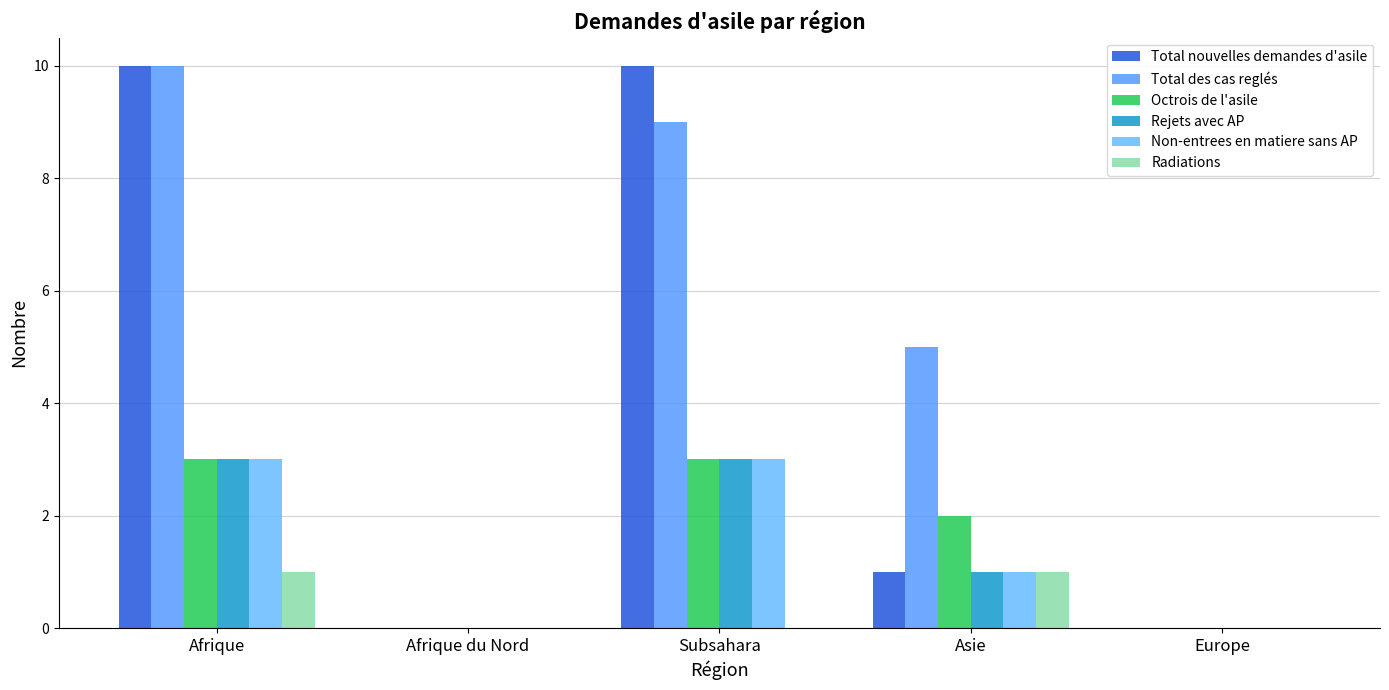

Reading left to right, list all the values displayed in this chart.

Total nouvelles demandes d'asile: 10	0	10	1	0
Total des cas reglés: 10	0	9	5	0
Octrois de l'asile: 3	0	3	2	0
Rejets avec AP: 3	0	3	1	0
Non-entrees en matiere sans AP: 3	0	3	1	0
Radiations: 1	0	0	1	0